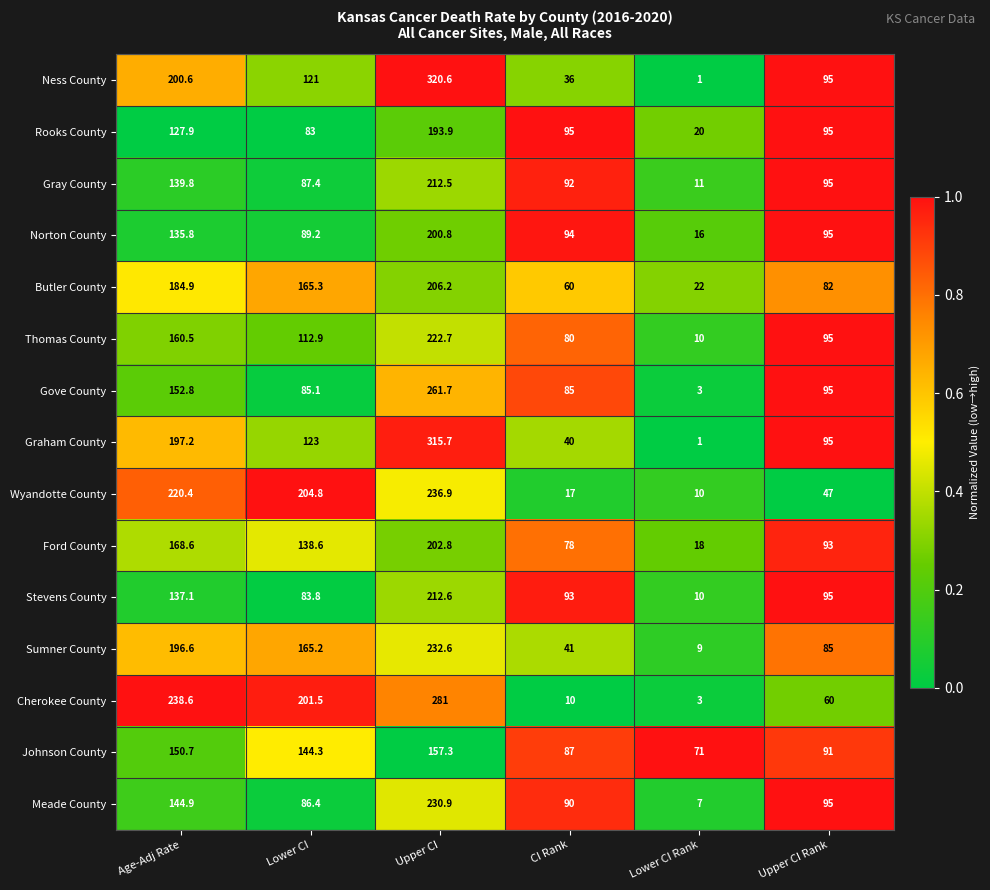

Which series has the widest spread of values?

Ness County